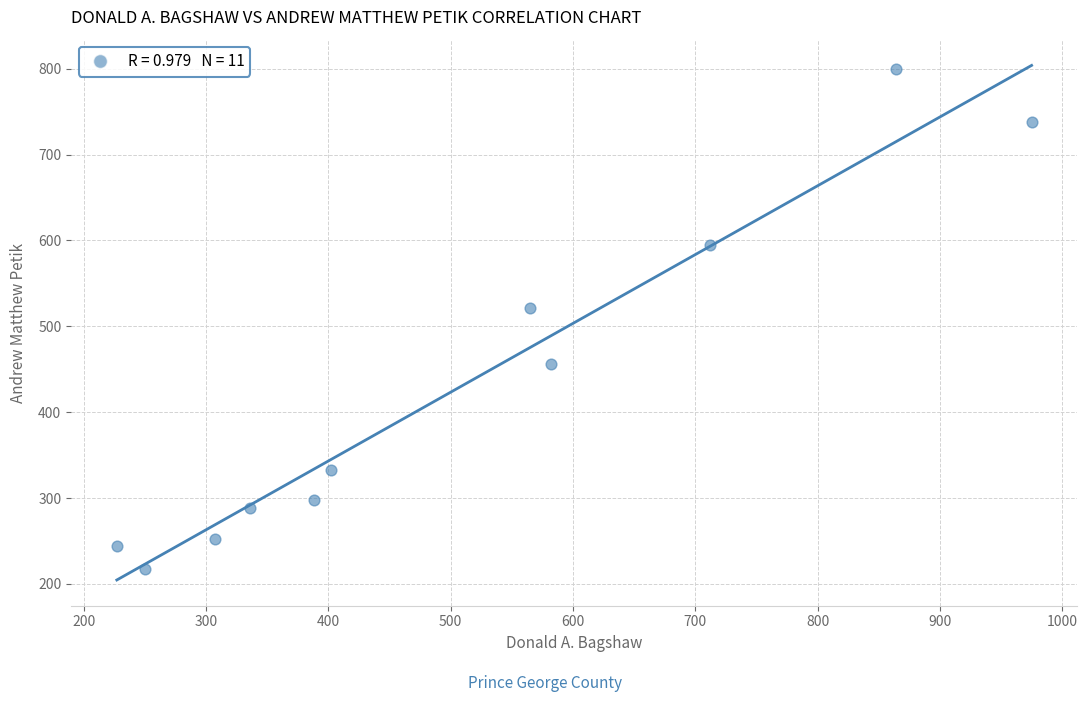

What Y value in the scatter plot is closest to 508?

521